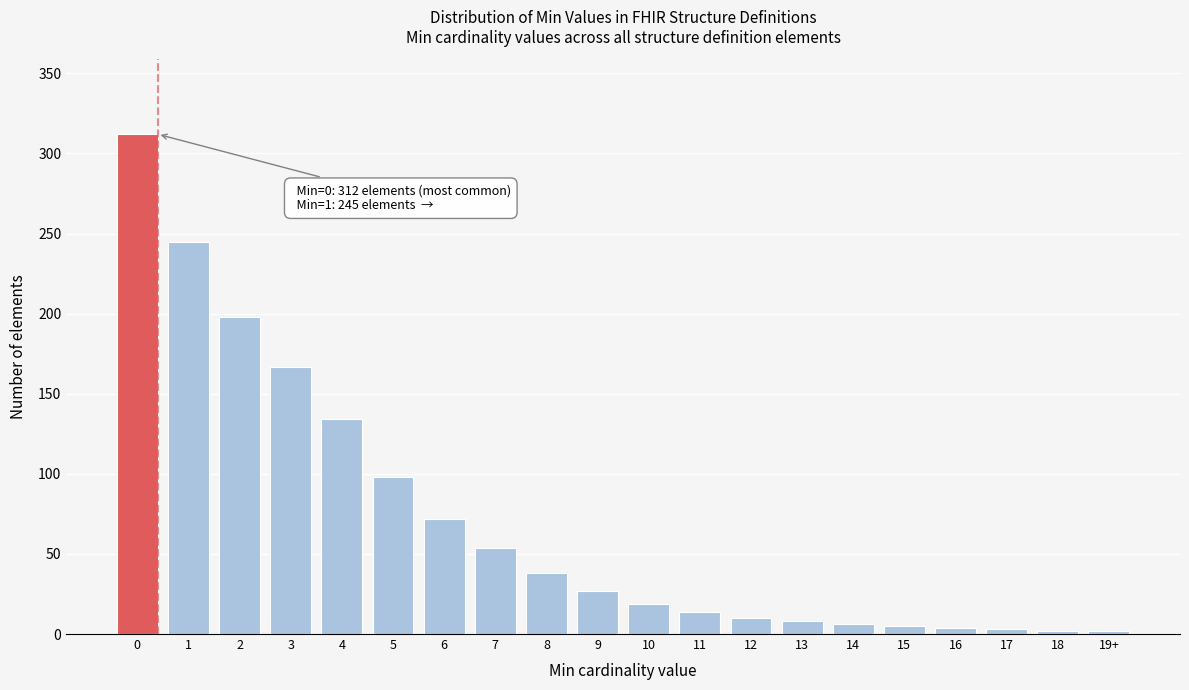

What is the change in value from 7 to 11?

-40